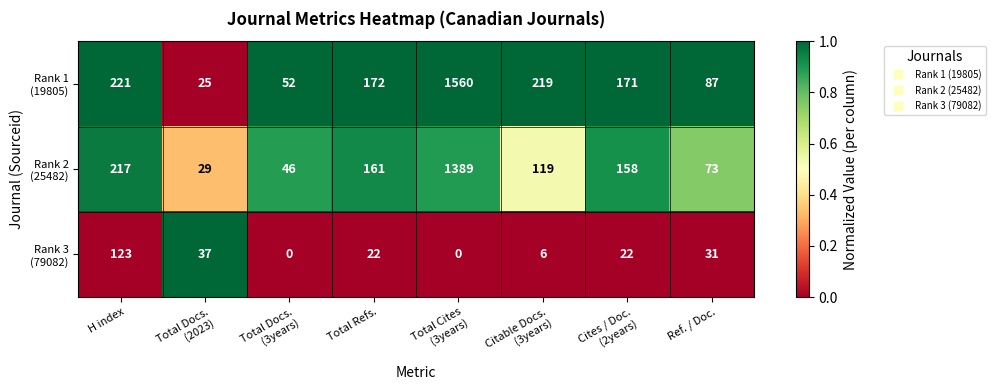

What is the total value across all series at H index?

561